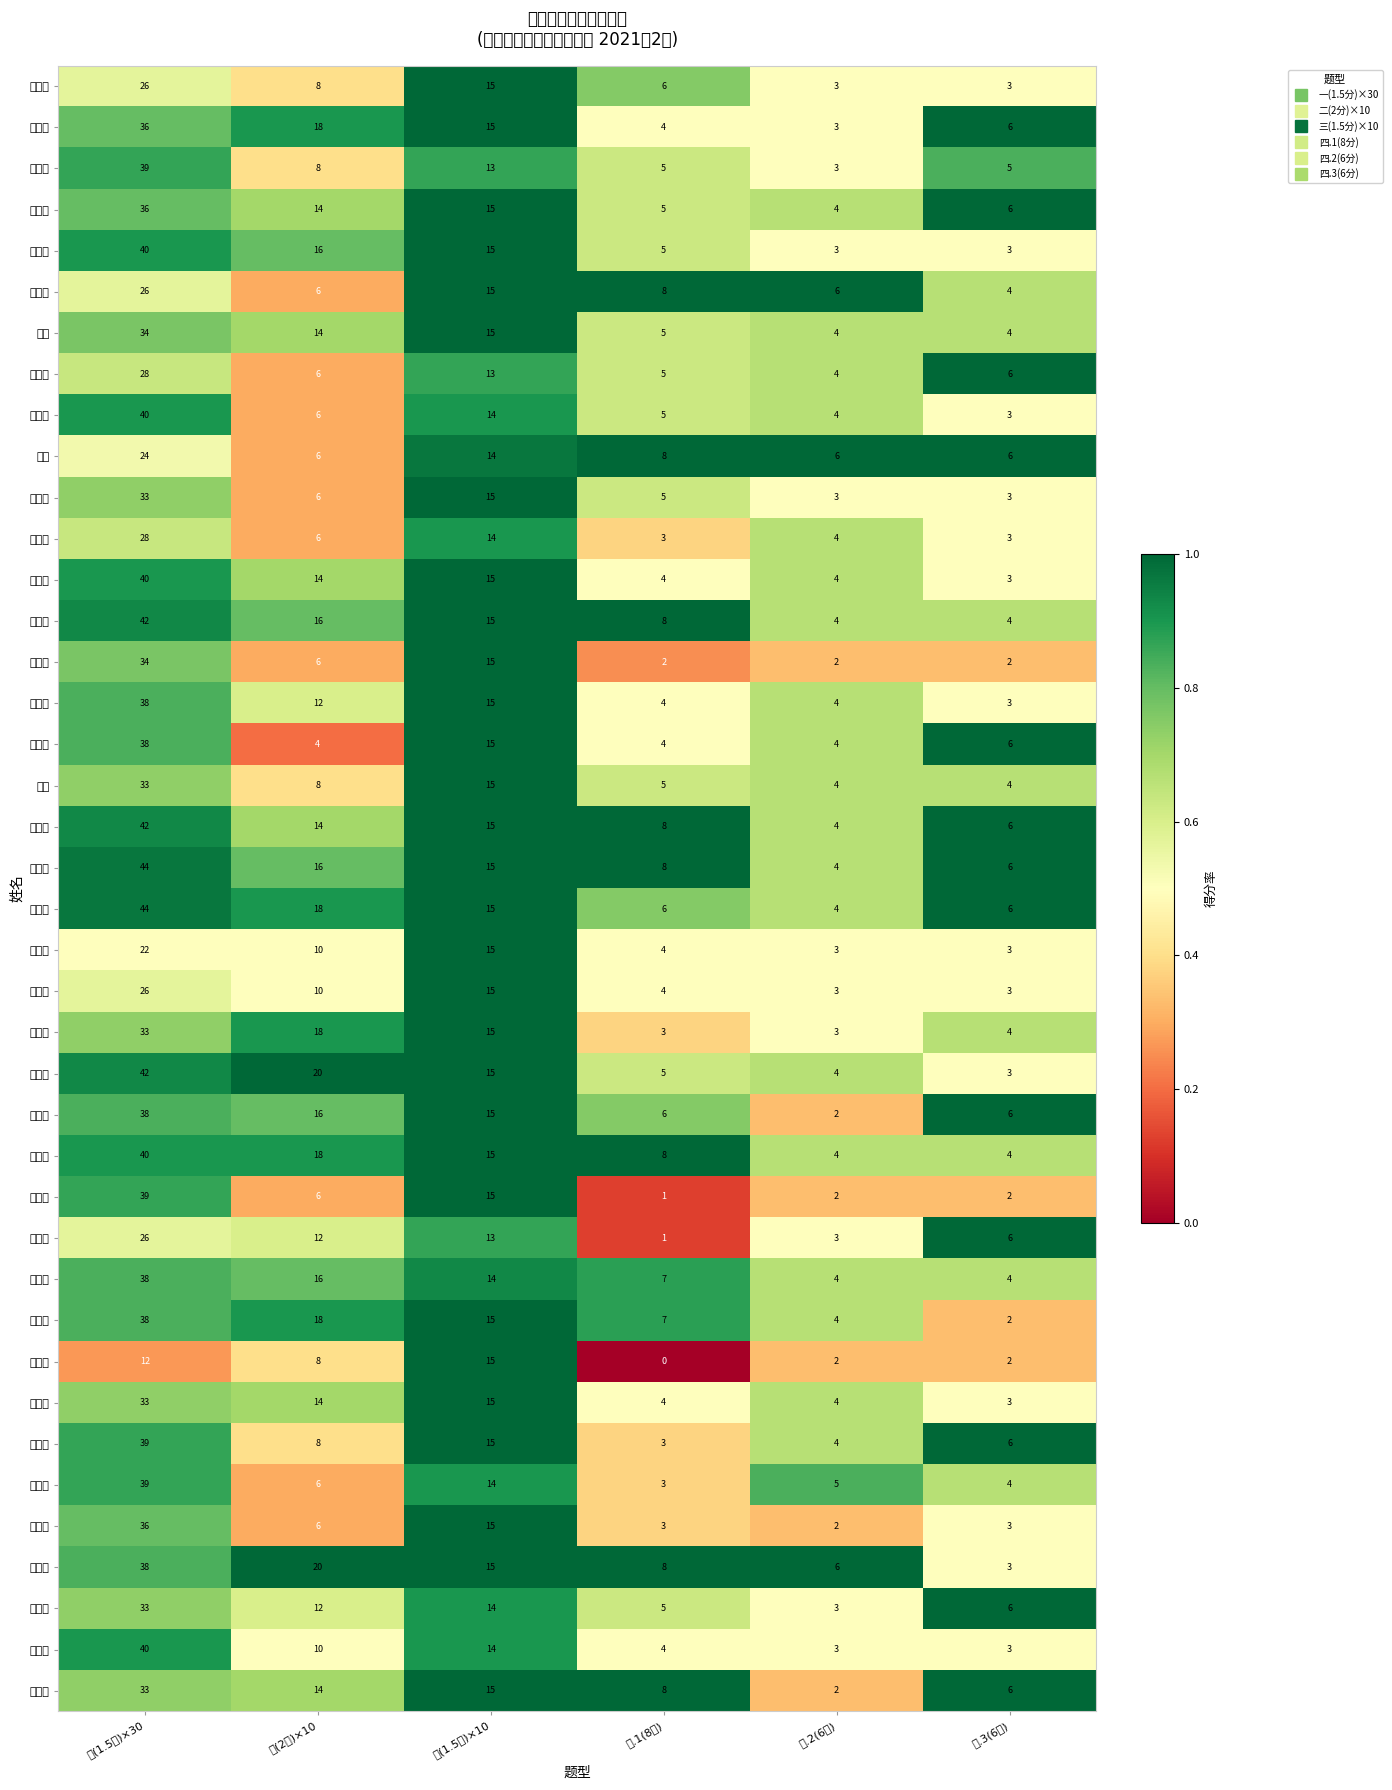

At how many categories does at least one series exceed 0?

6